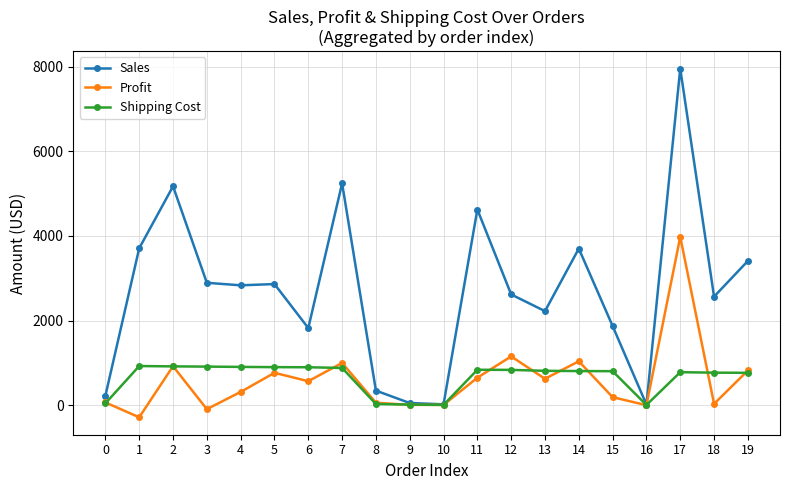

At which category is the sum across all series the highest?

17